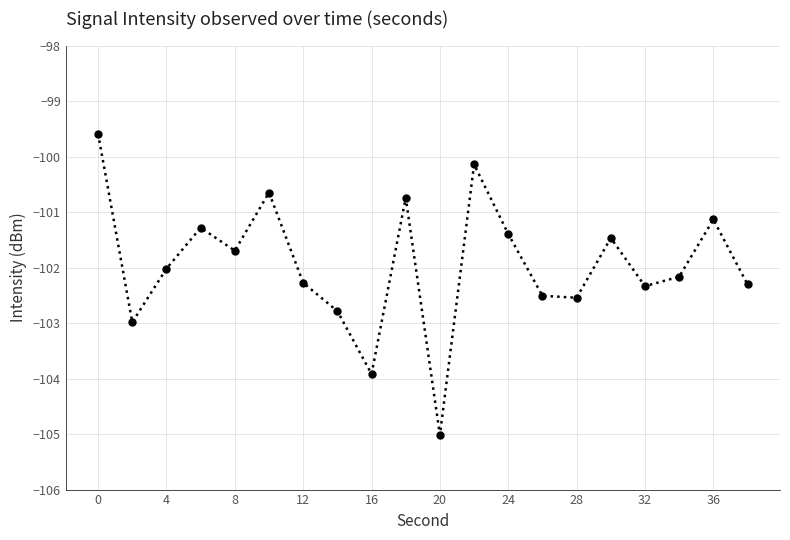

Reading left to right, list all the values displayed in this chart.

-99.6	-103.0	-102.0	-101.3	-101.7	-100.6	-102.3	-102.8	-103.9	-100.7	-105.0	-100.1	-101.4	-102.5	-102.5	-101.5	-102.3	-102.2	-101.1	-102.3